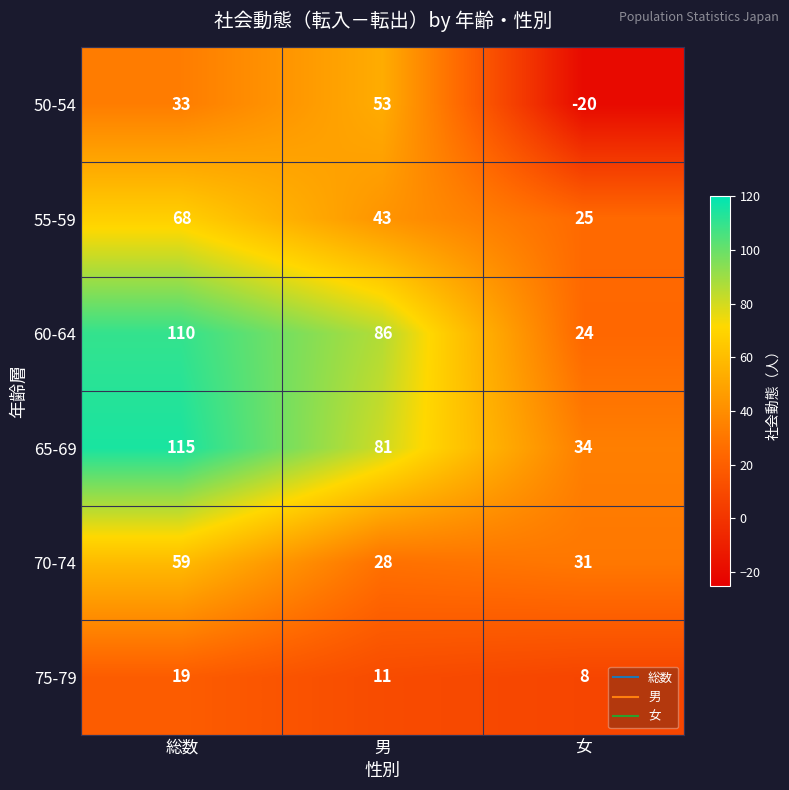

Is it true that 65-69 equals 51 at 女?

False